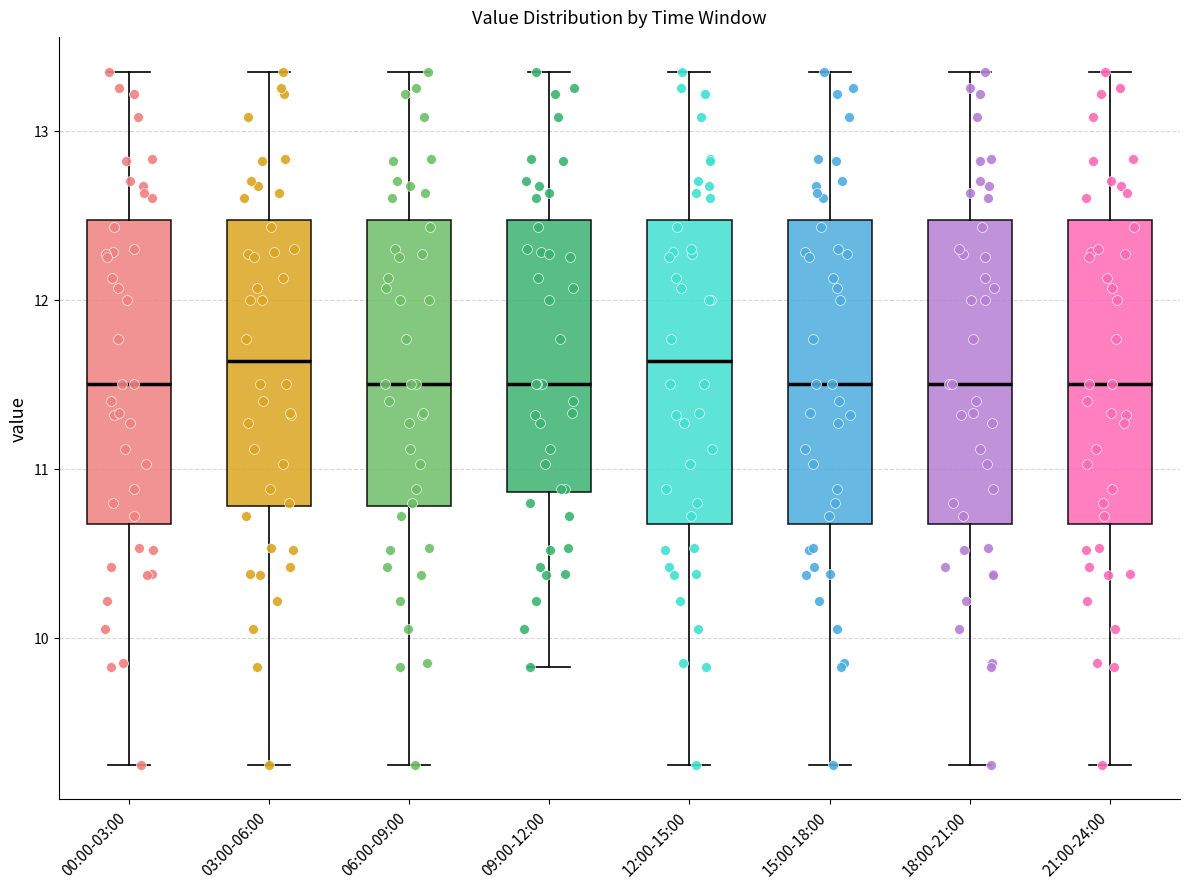

Reading left to right, transcribe this box plot: for each box, give where its median line is, the range the box spans, and where its two whiskers end, as read against the y-axis. The values are not printed on the chart, so give them approximately, as read against the axis.

00:00-03:00: median 11.5, box 10.7 to 12.5, whiskers 9.3 to 13.4
03:00-06:00: median 11.6, box 10.8 to 12.5, whiskers 9.3 to 13.4
06:00-09:00: median 11.5, box 10.8 to 12.5, whiskers 9.3 to 13.4
09:00-12:00: median 11.5, box 10.9 to 12.5, whiskers 9.8 to 13.4
12:00-15:00: median 11.6, box 10.7 to 12.5, whiskers 9.3 to 13.4
15:00-18:00: median 11.5, box 10.7 to 12.5, whiskers 9.3 to 13.4
18:00-21:00: median 11.5, box 10.7 to 12.5, whiskers 9.3 to 13.4
21:00-24:00: median 11.5, box 10.7 to 12.5, whiskers 9.3 to 13.4